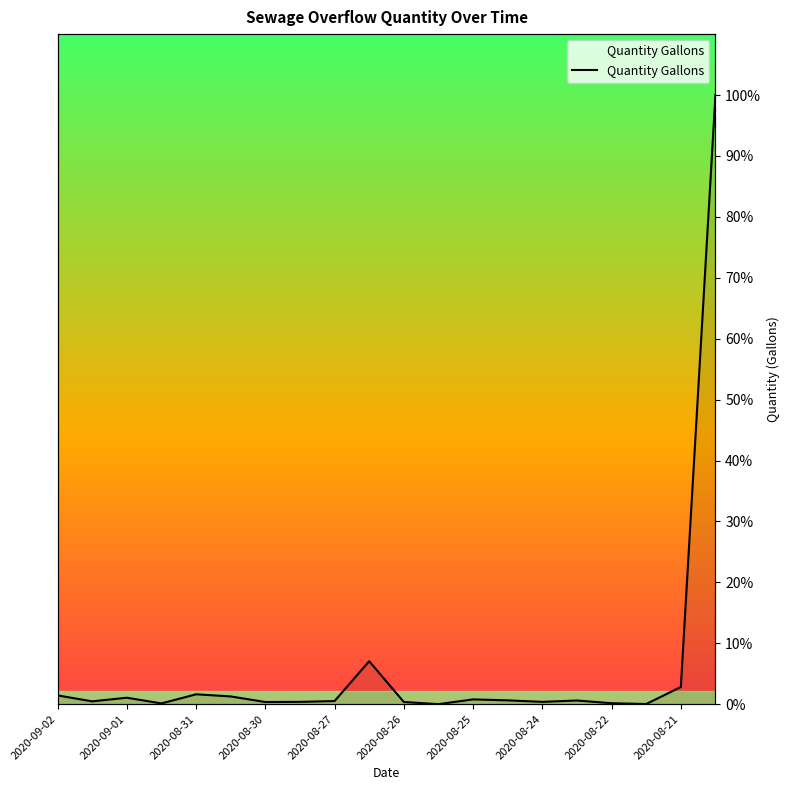

What is the difference between the second highest and second lowest values?

7.0